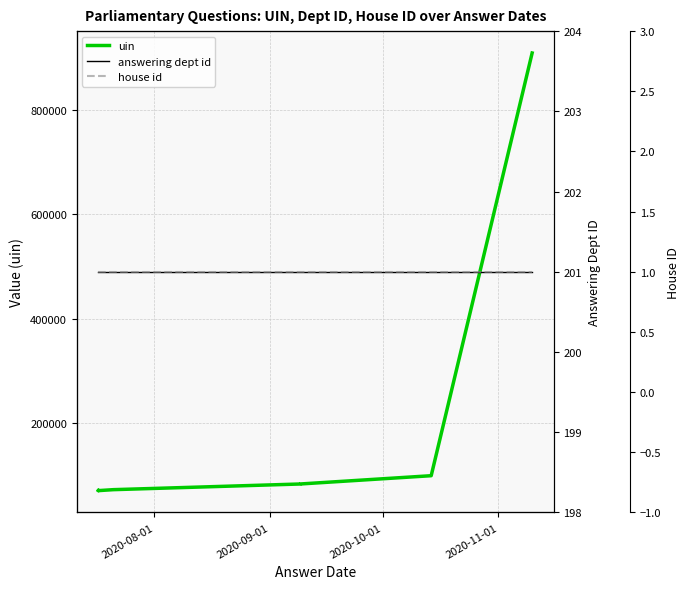

What is the minimum value shown in the chart?

1